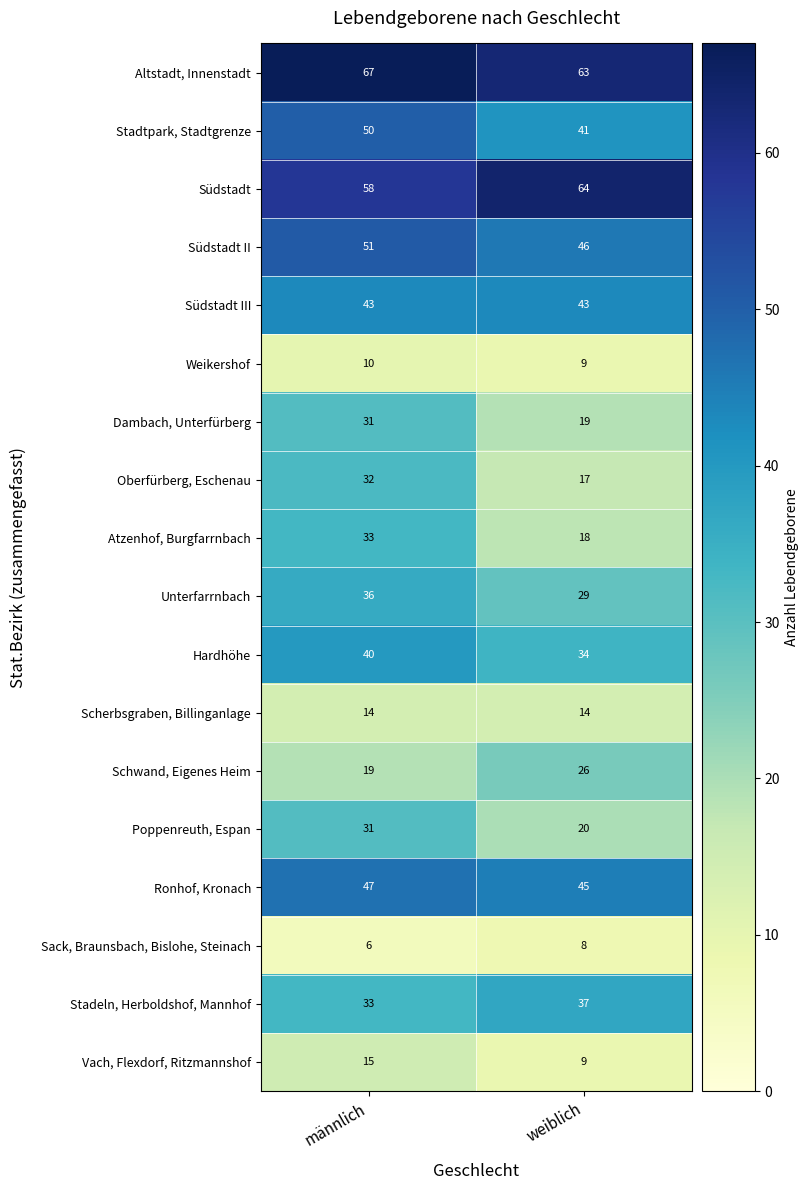

What is the spread (max minus min) of values at weiblich?

56